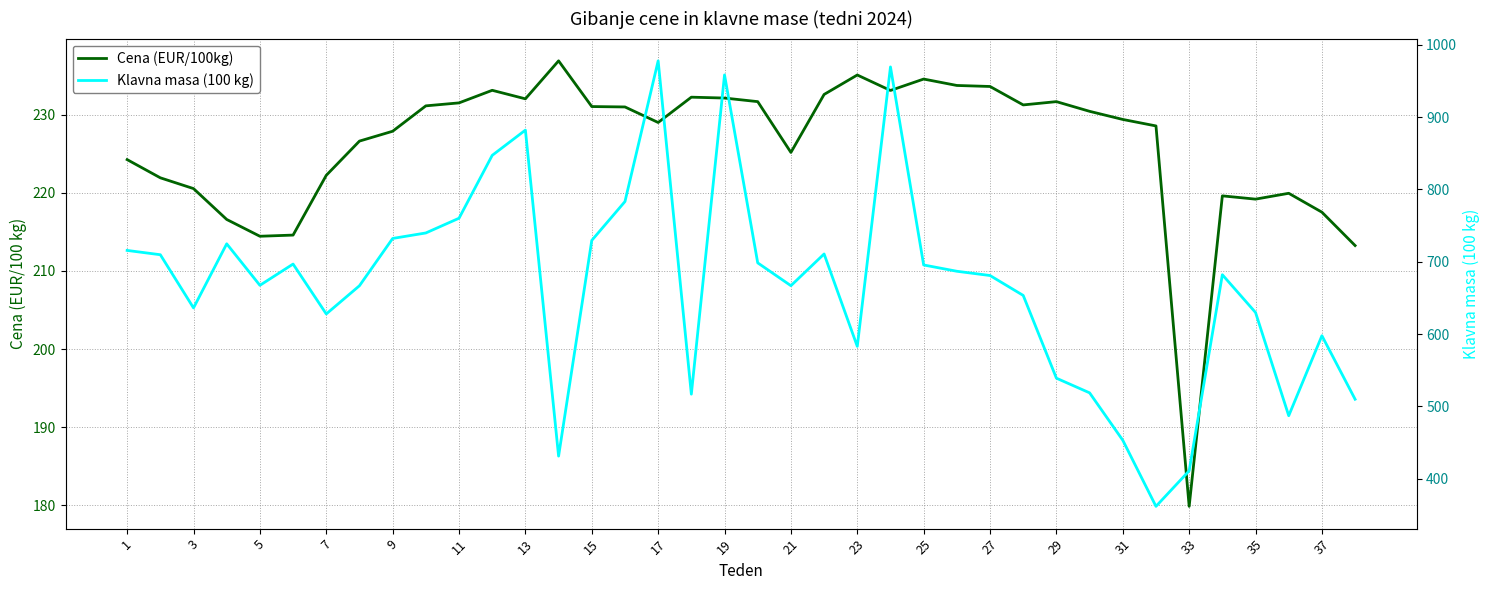

At 37, list the series in order from smallest to largest.

Cena (EUR/100kg), Klavna masa (100 kg)